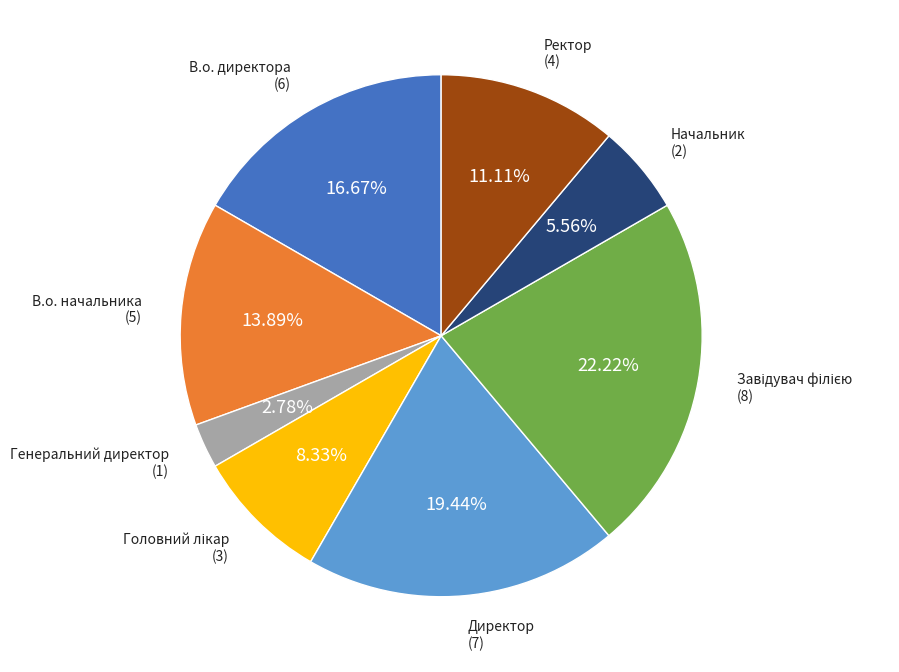

To the nearest percent, what is the difference between the largest and smallest slice percentages?

19%